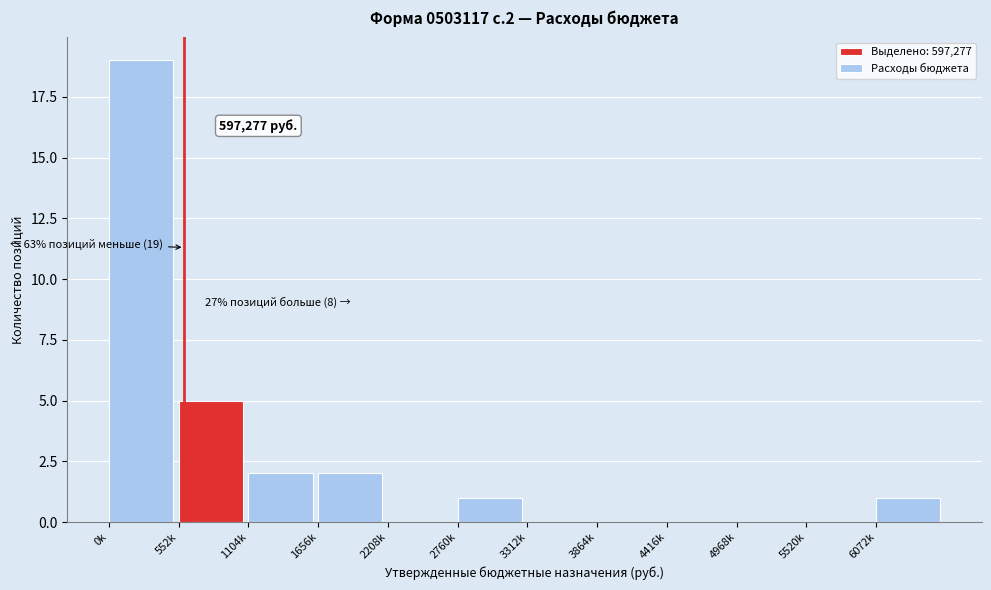

Reading right to left, extract all data points from this chart.

6072k=1	5520k=0	4968k=0	4416k=0	3864k=0	3312k=0	2760k=1	2208k=0	1656k=2	1104k=2	552k=5	0k=19